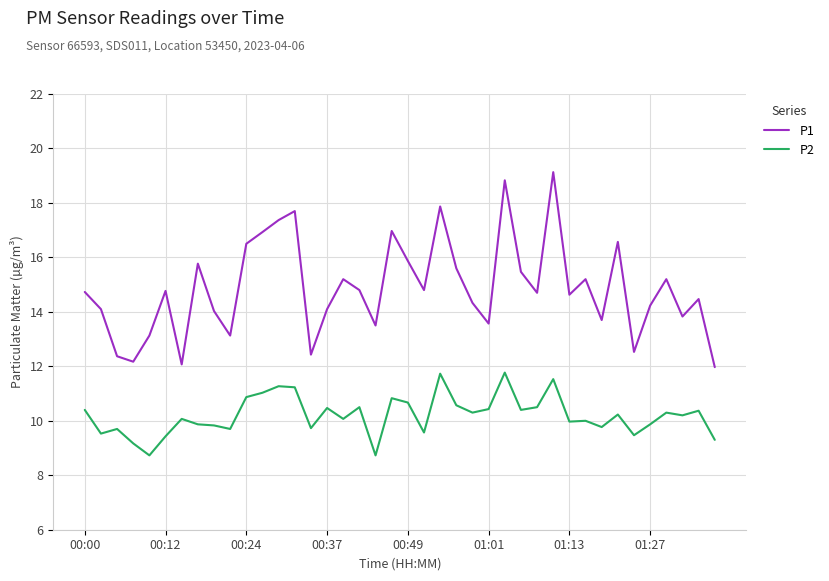

Which series has the widest spread of values?

P1